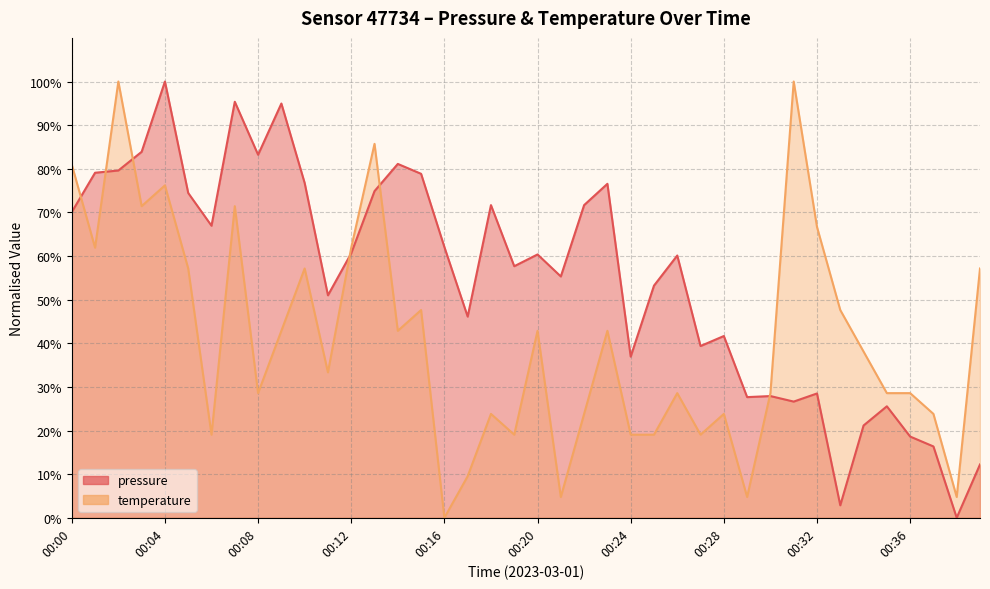

Between 00:12 and 00:32, which is larger?

00:12